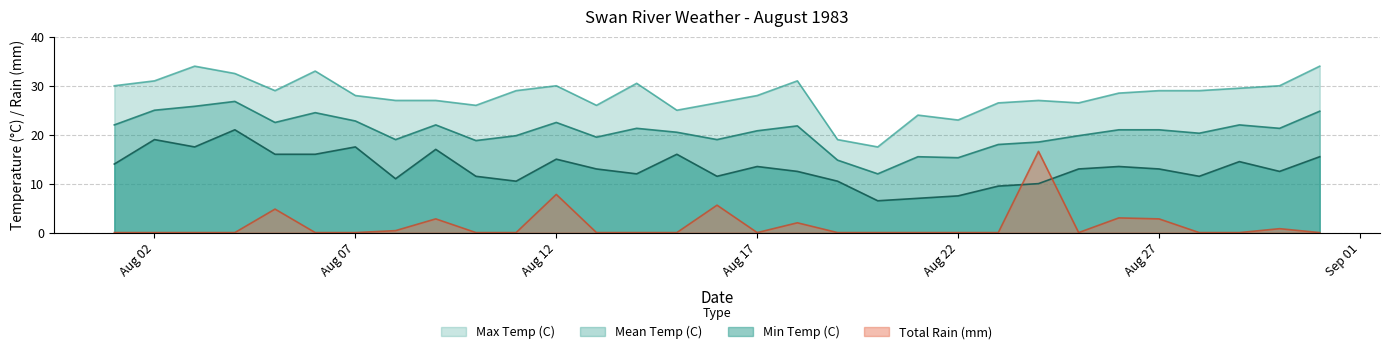

What is the average value of the Max Temp (C) series?

28.0